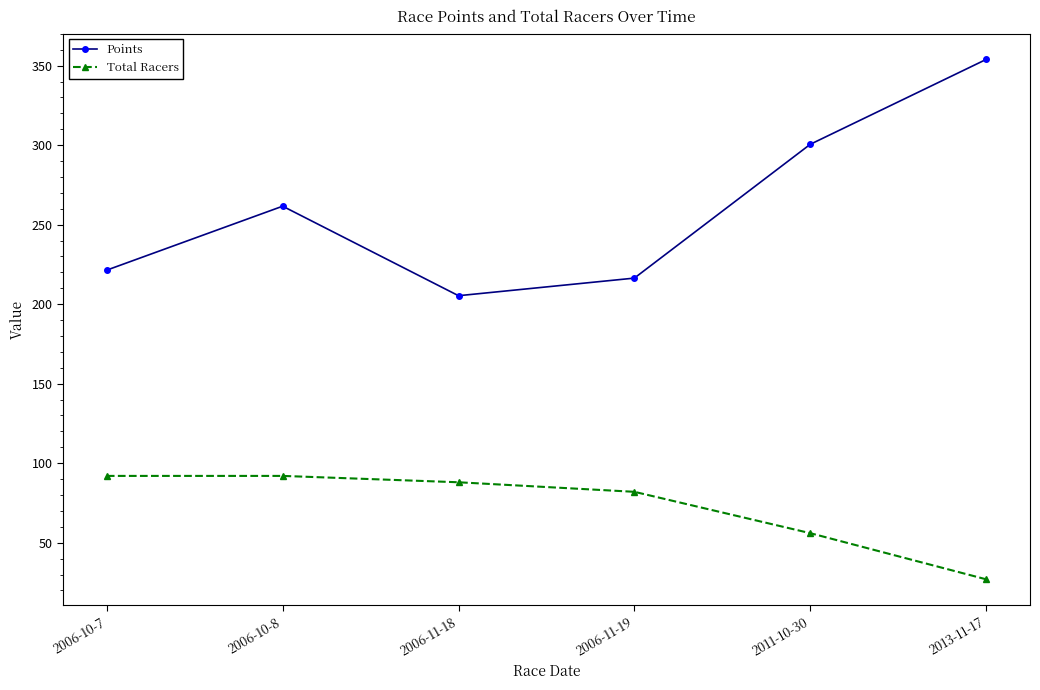

Is the value of Points at 2006-11-18 greater than the value of Total Racers at 2006-11-19?

Yes